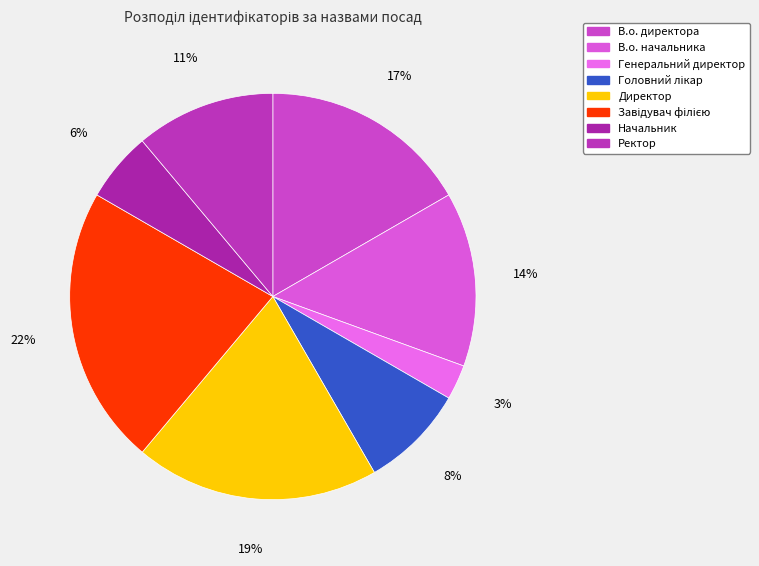

Which category has the biggest portion of the pie?

Завідувач філією